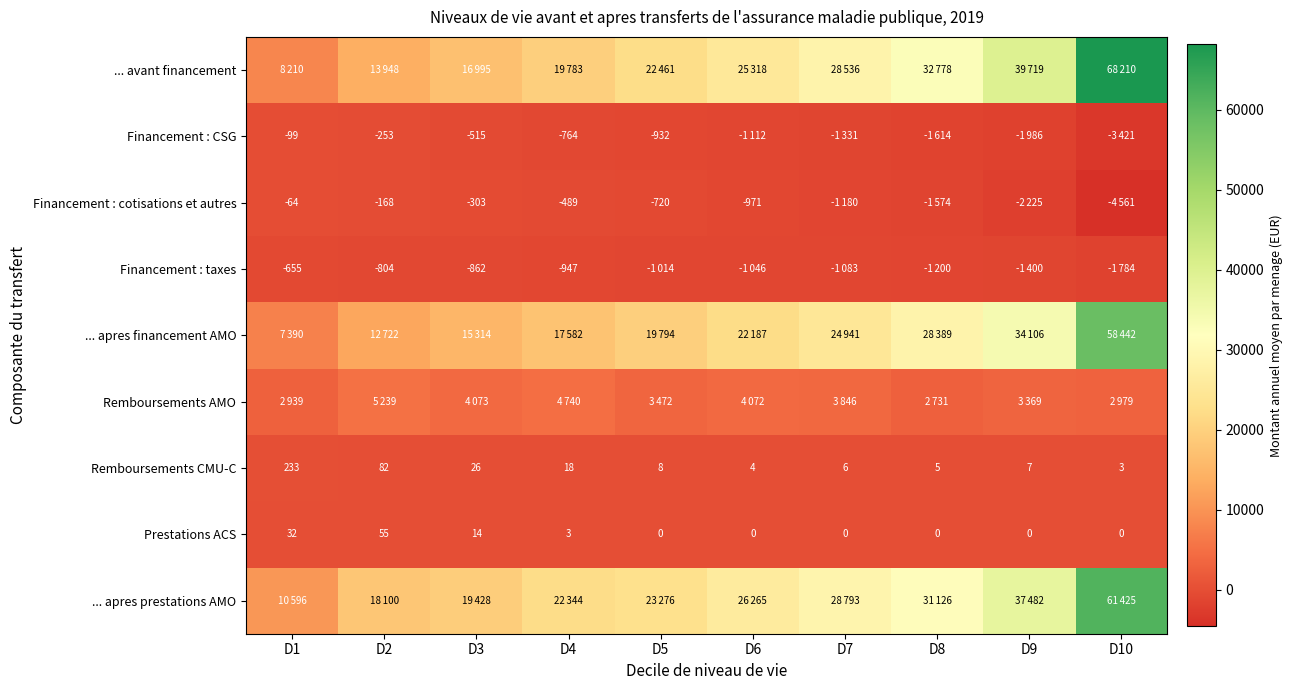

What is the sum of the Remboursements CMU-C values at D10 and D6?

7